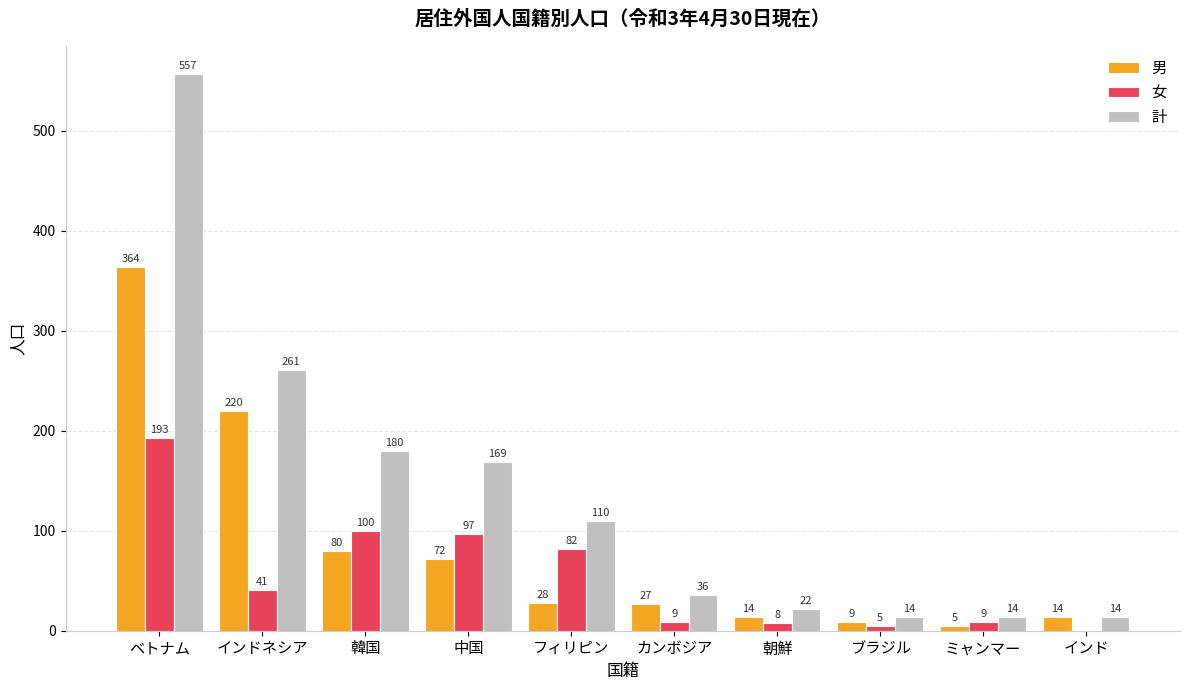

The value of 男 at ベトナム is 364. True or false?

True